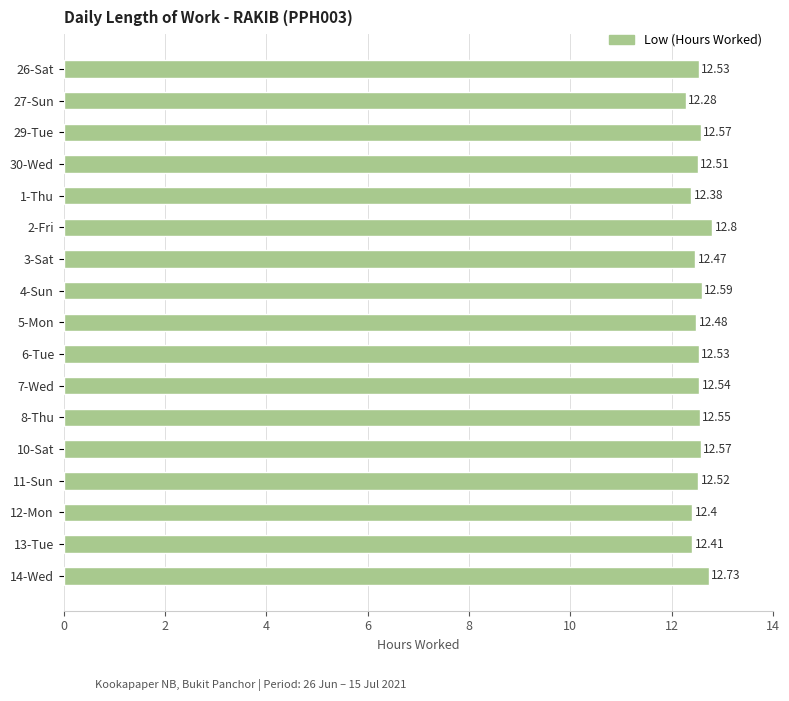

How many data points does each series have?

17